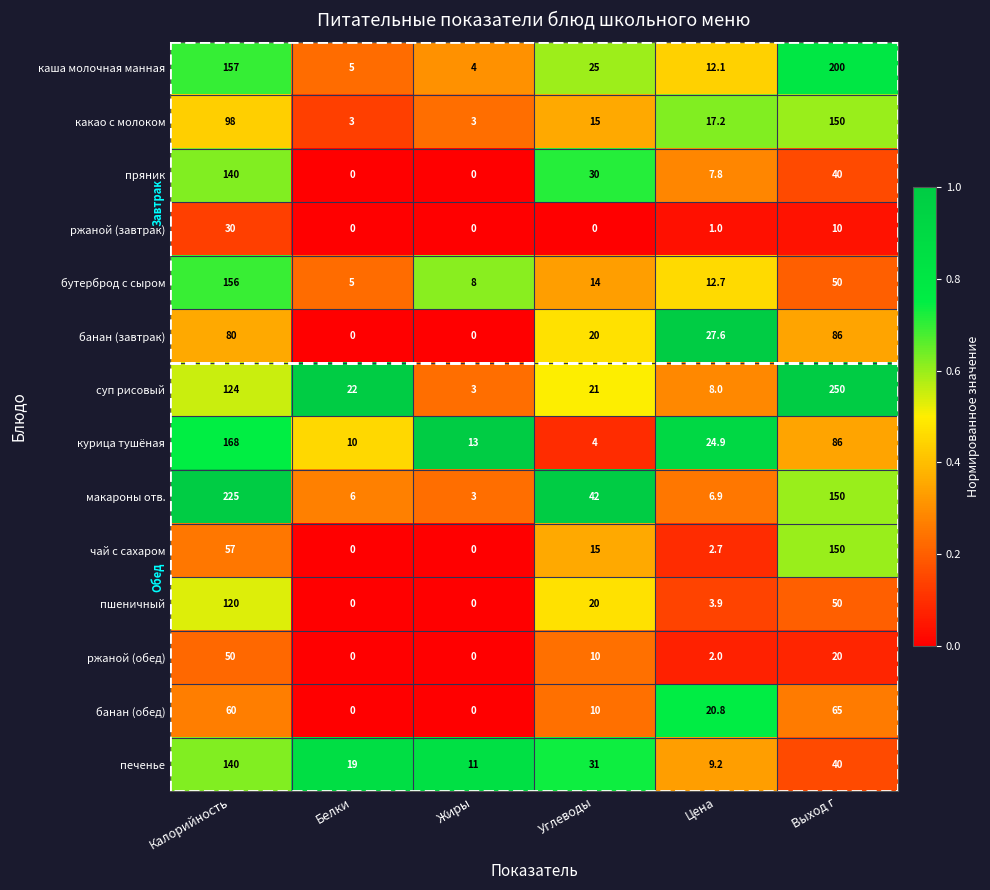

What is the sum of all пшеничный values?

193.9